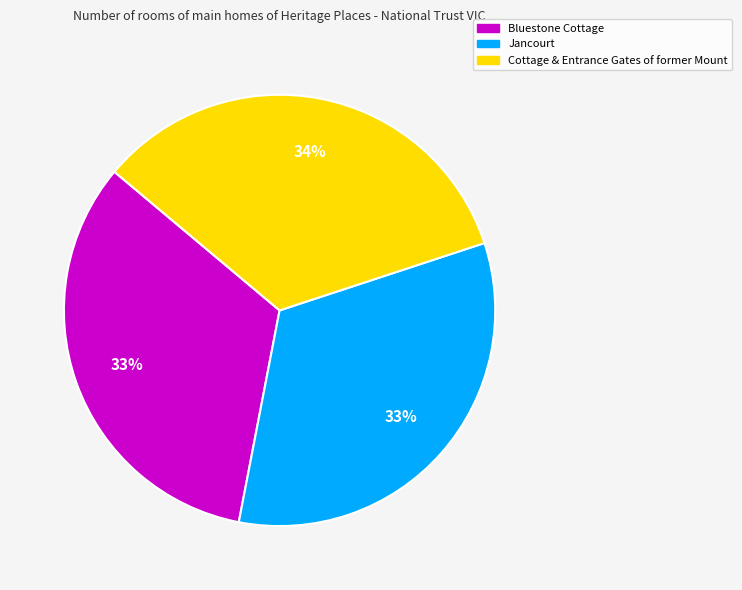

True or false: Cottage & Entrance Gates of former Mount accounts for 34% of the total.

True